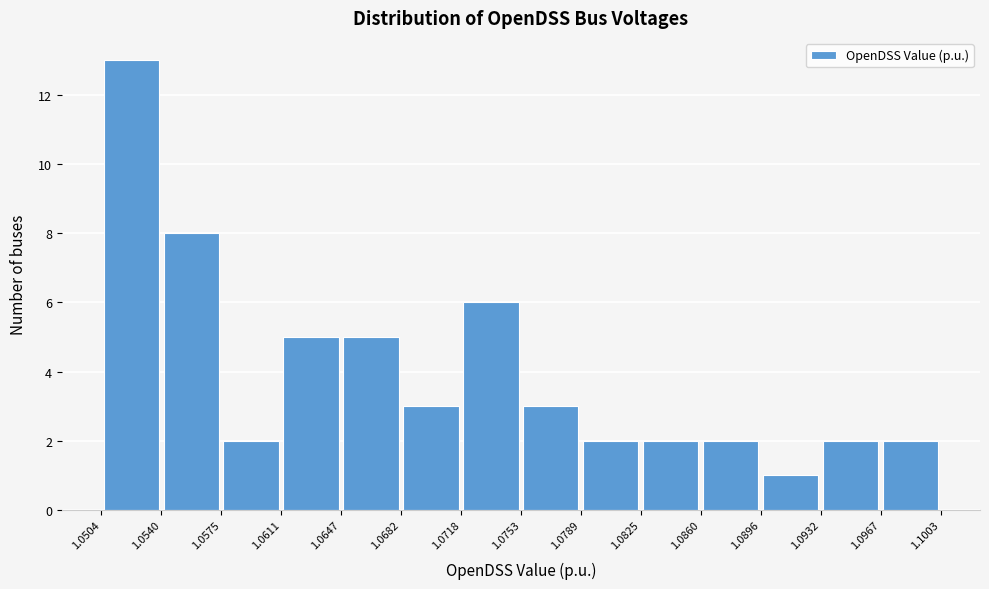

Reading left to right, list every bar in this chart as the range it spans on the x-axis followed by its height. The values are not printed on the chart, so give them approximately, as read against the axis.

1.0504 to 1.0540: 13
1.0540 to 1.0575: 8
1.0575 to 1.0611: 2
1.0611 to 1.0647: 5
1.0647 to 1.0682: 5
1.0682 to 1.0718: 3
1.0718 to 1.0753: 6
1.0753 to 1.0789: 3
1.0789 to 1.0825: 2
1.0825 to 1.0860: 2
1.0860 to 1.0896: 2
1.0896 to 1.0932: 1
1.0932 to 1.0967: 2
1.0967 to 1.1003: 2